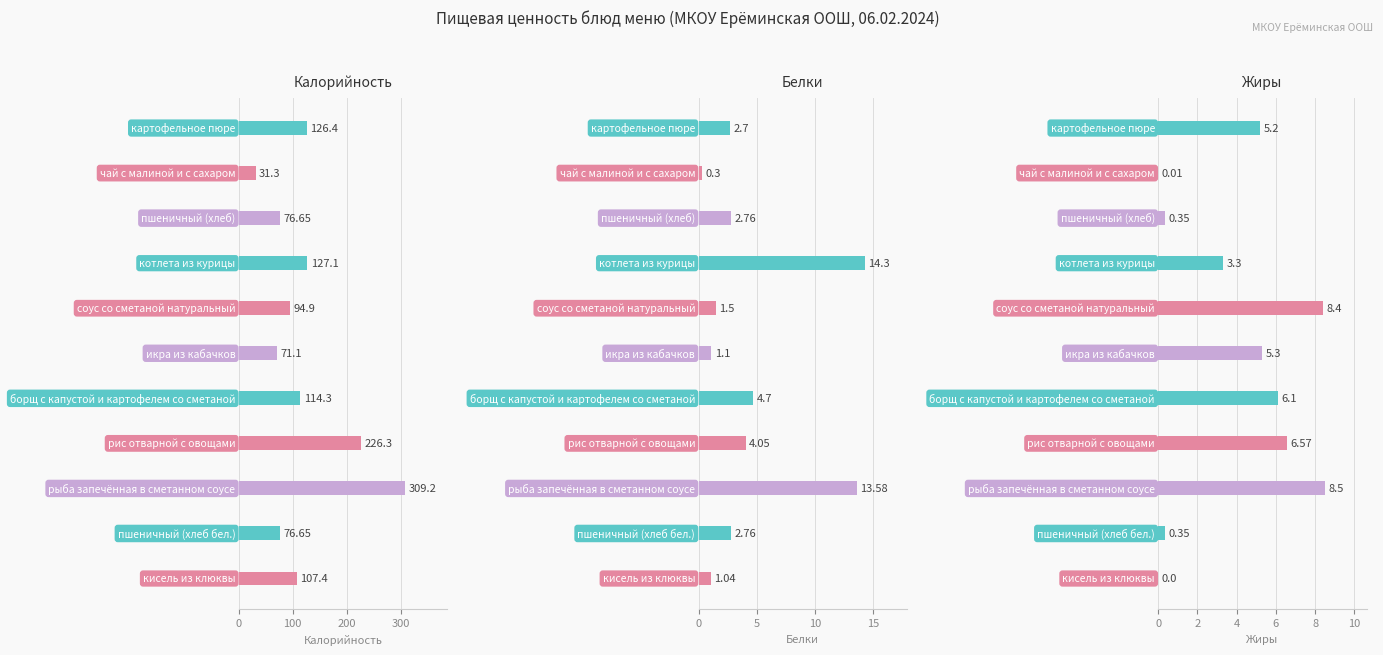

Read the Калорийность value at 5.

71.1